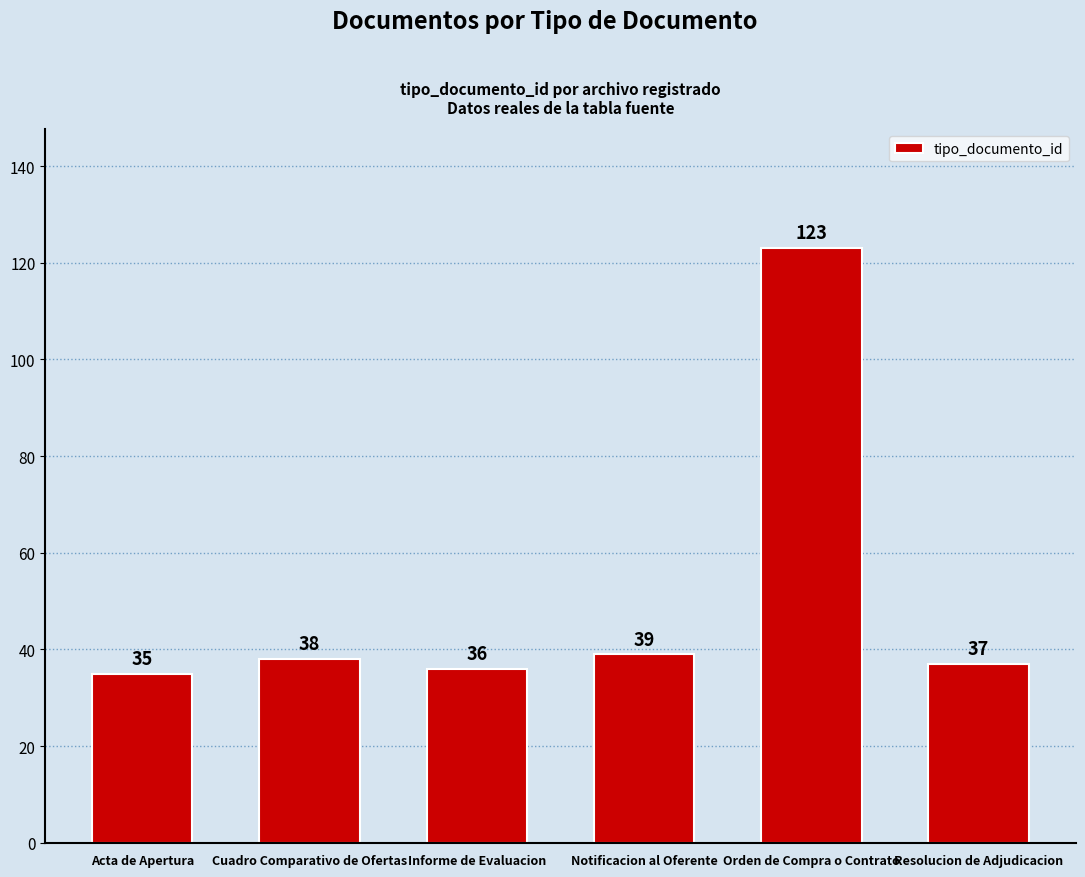

How many bars are there in total?

6